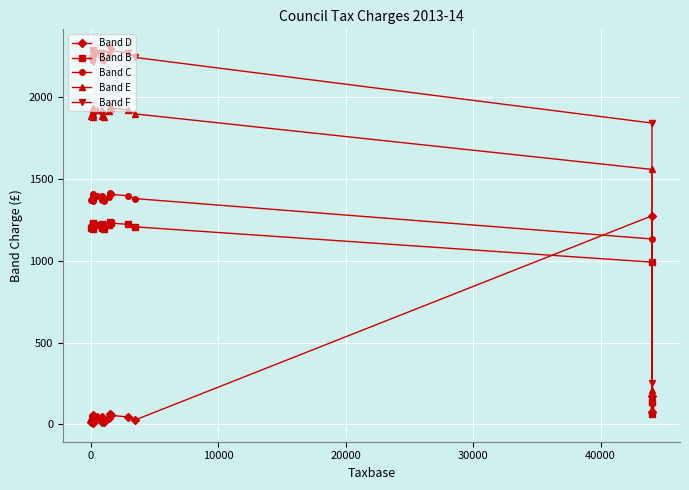

The Band C series shows 1804.8 at 20000. True or false?

False